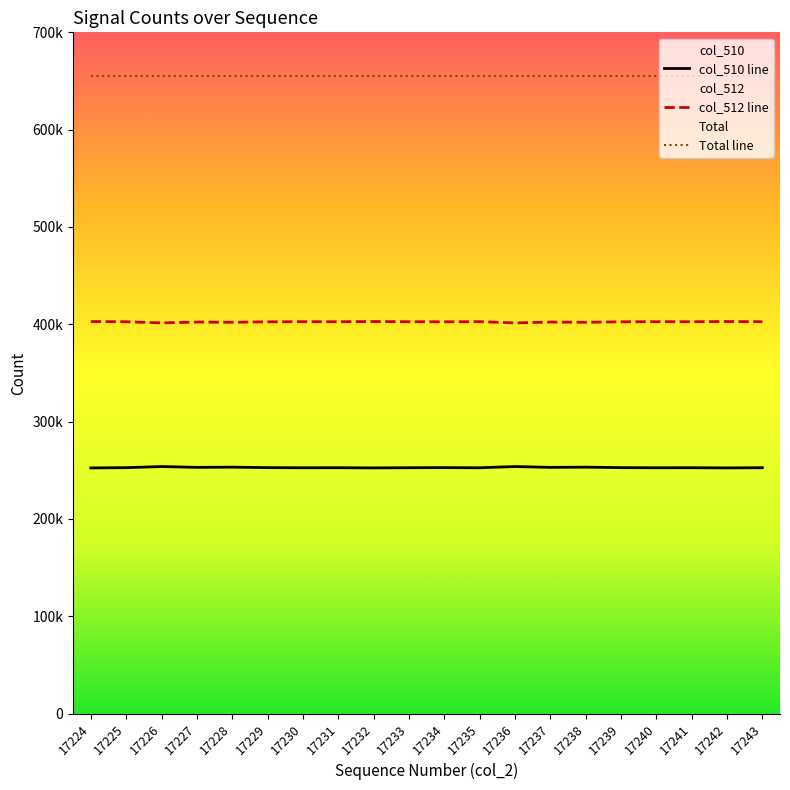

The value of col_512 line at 17232 is 19144. True or false?

False